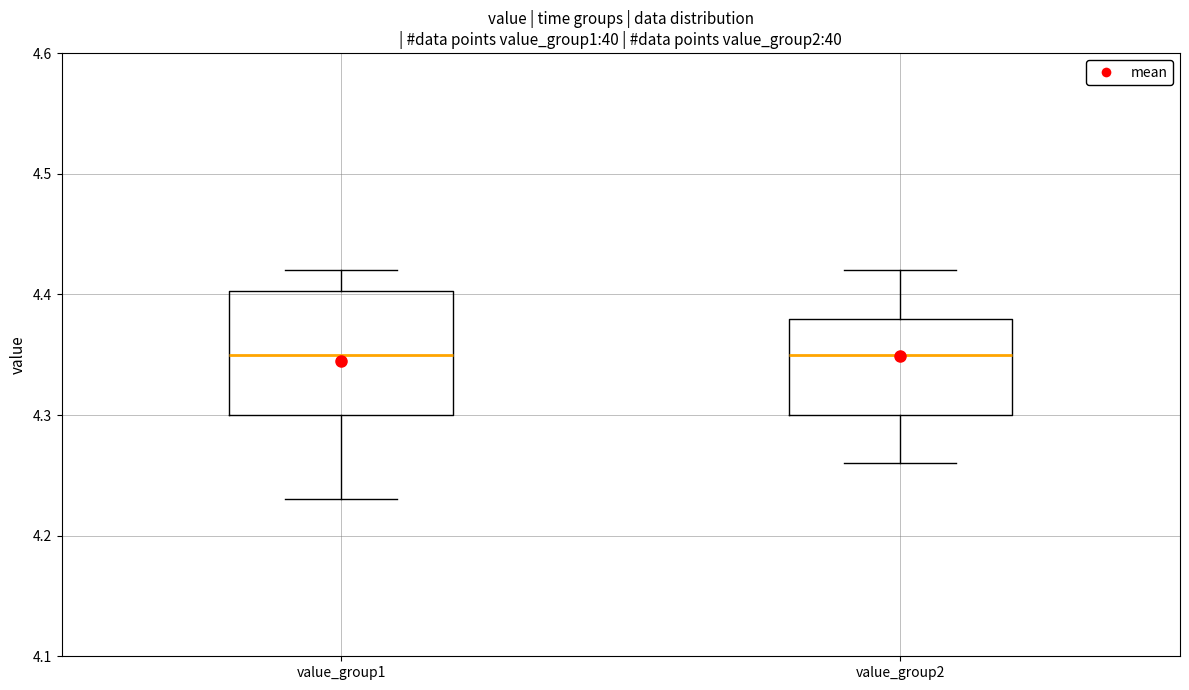

Which box is the tallest, from its lower edge to its upper edge?

value_group1